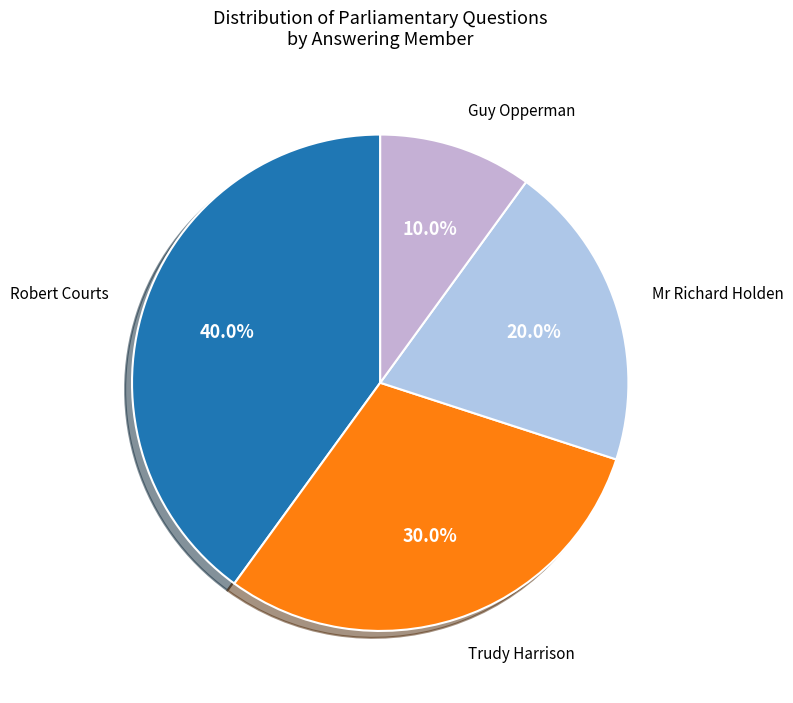

Approximately how many times larger is the value at Trudy Harrison compared to Robert Courts?

0.8